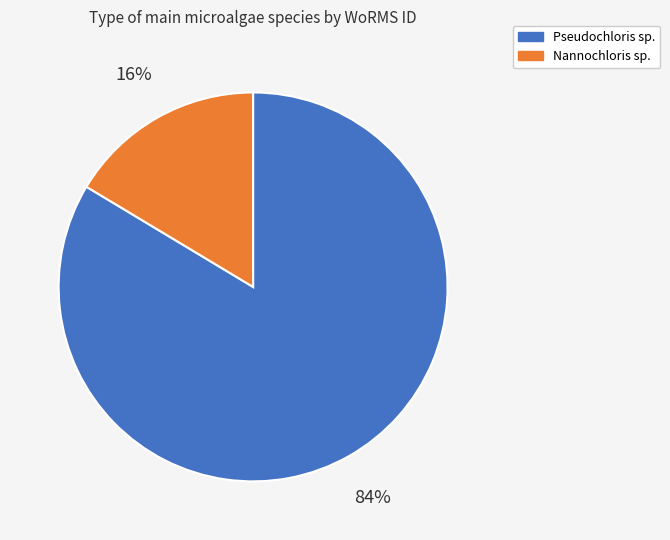

Is there any slice that represents more than half of the pie?

Yes